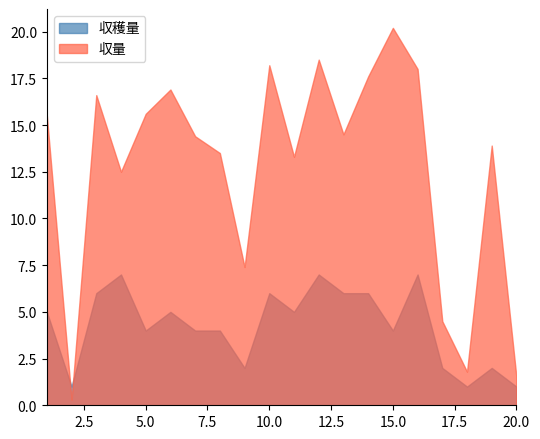

Rank the series at 12 from lowest to highest value.

収穫量, 収量